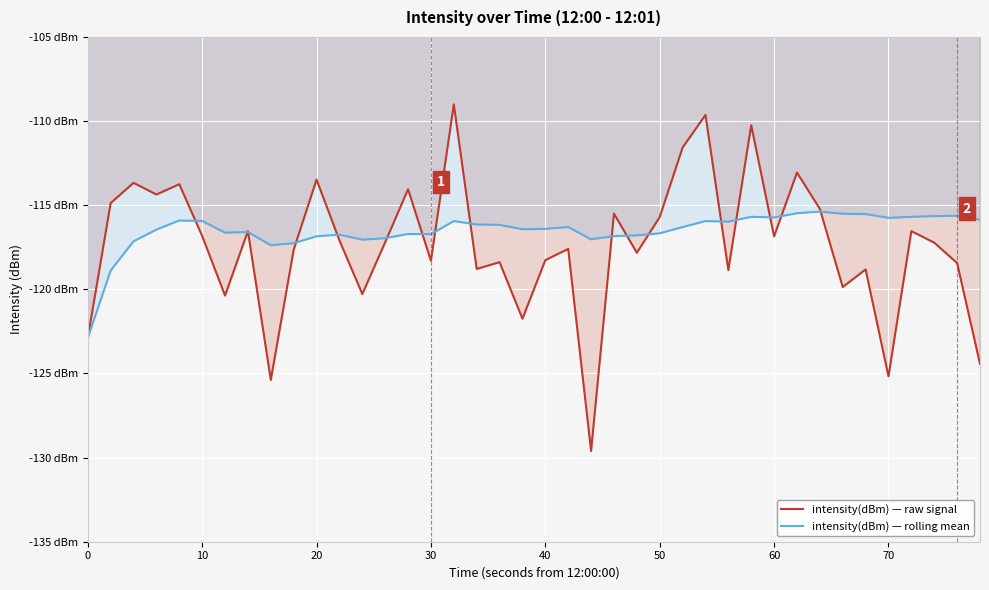

What are all the series names shown in the legend?

intensity(dBm) — raw signal, intensity(dBm) — rolling mean